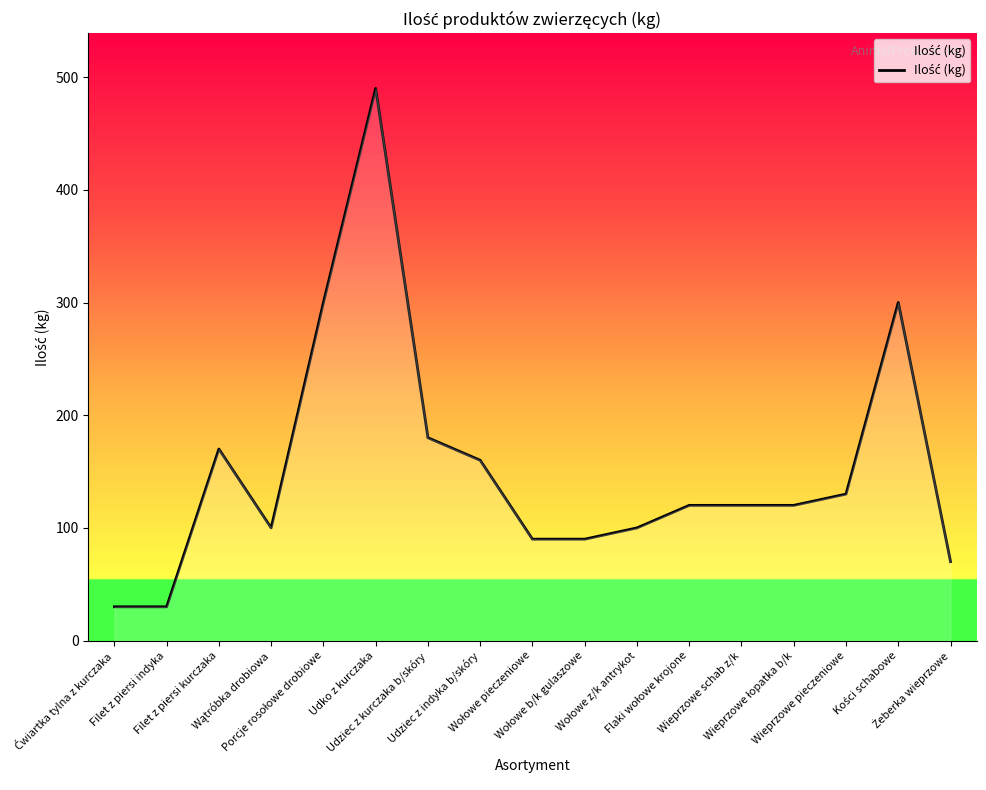

What is the minimum value shown in the chart?

30